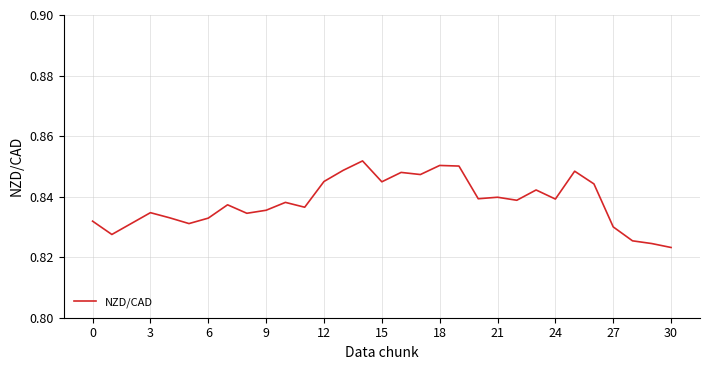

How many lines are shown in the chart?

1